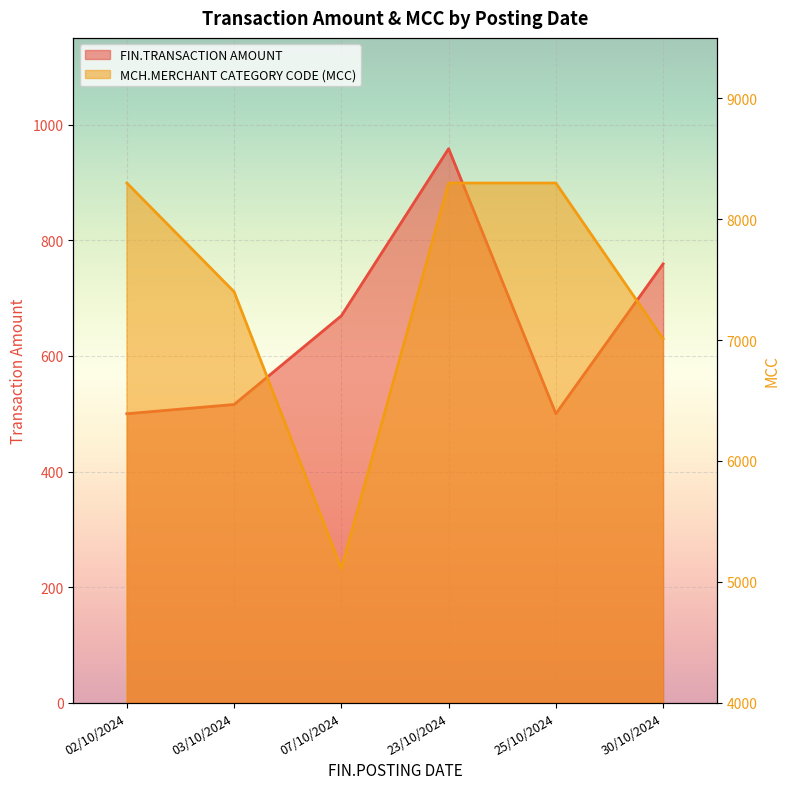

True or false: FIN.TRANSACTION AMOUNT and MCH.MERCHANT CATEGORY CODE (MCC) intersect in this chart.

False